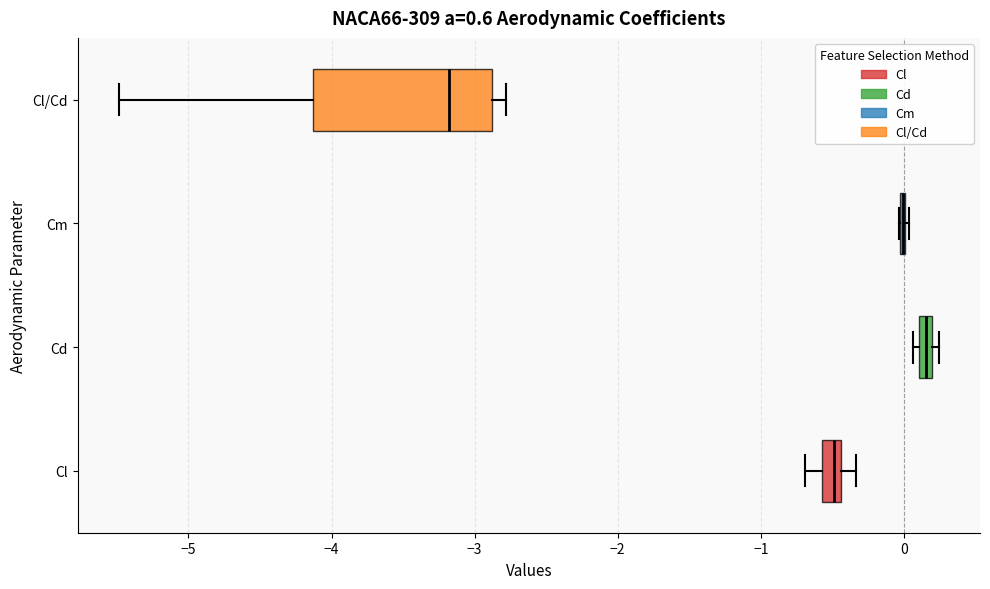

Comparing the boxes themselves (not the whiskers), which one is the widest?

Cl/Cd